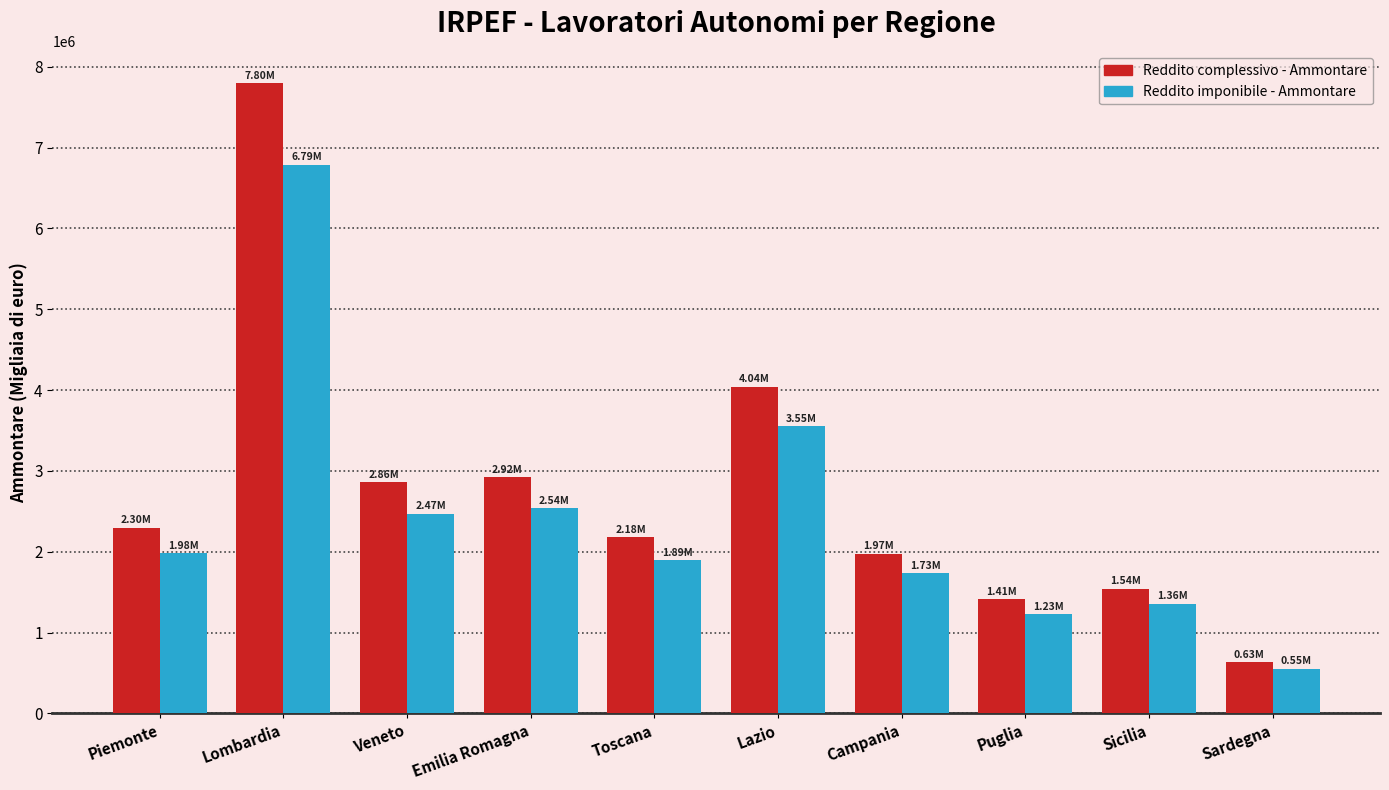

Rank the series at Lombardia from lowest to highest value.

Reddito imponibile - Ammontare, Reddito complessivo - Ammontare